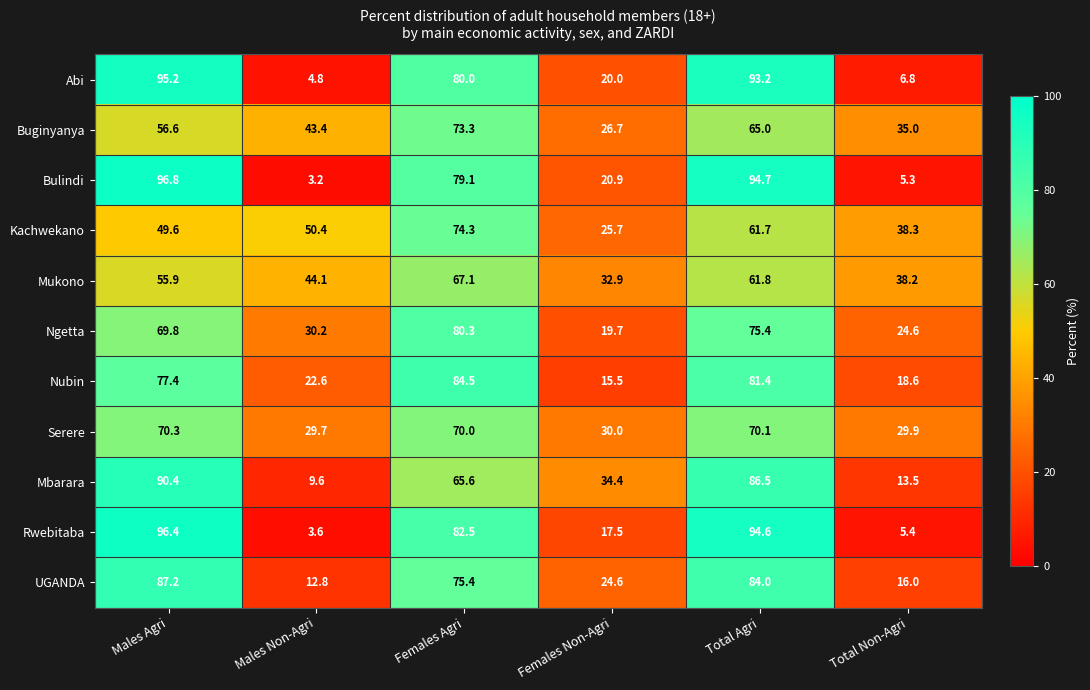

How many categories are shown in the chart?

6